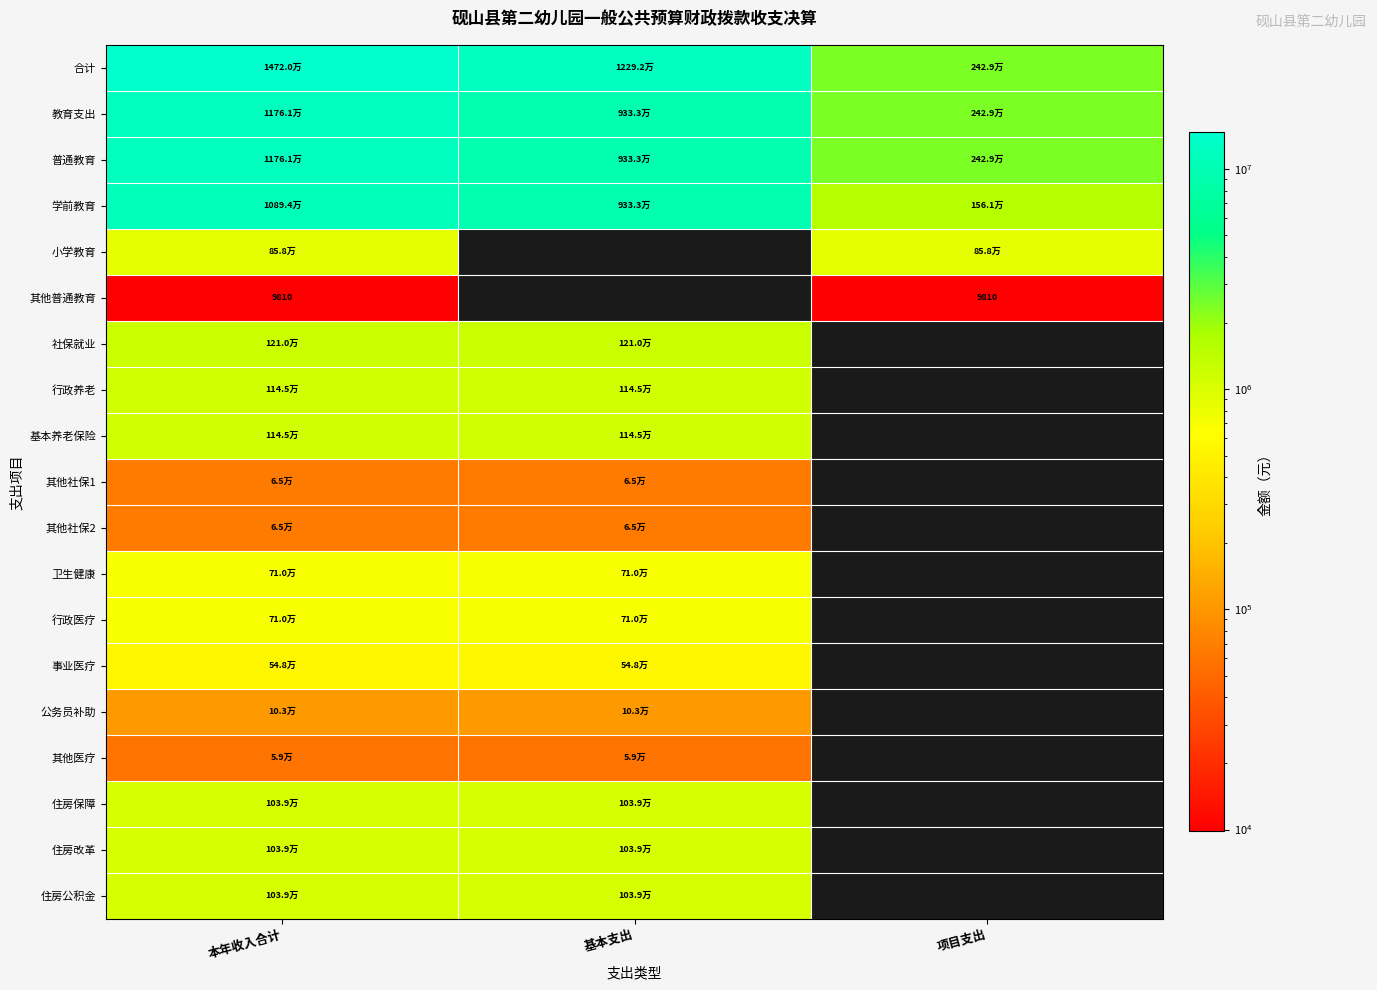

Which series changed the most between 基本支出 and 项目支出?

合计